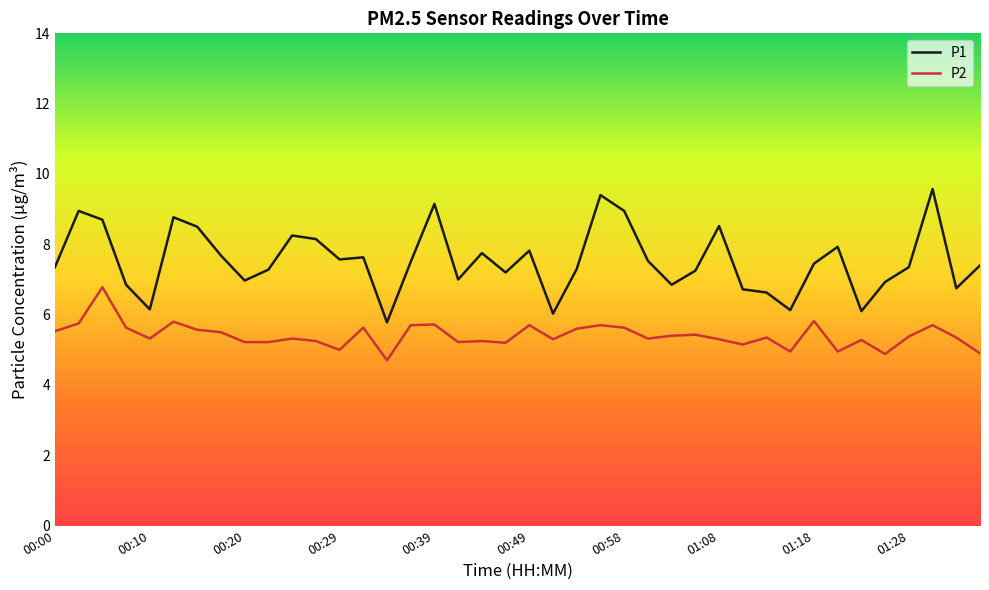

Rank the series by their maximum value, from lowest to highest.

P2, P1